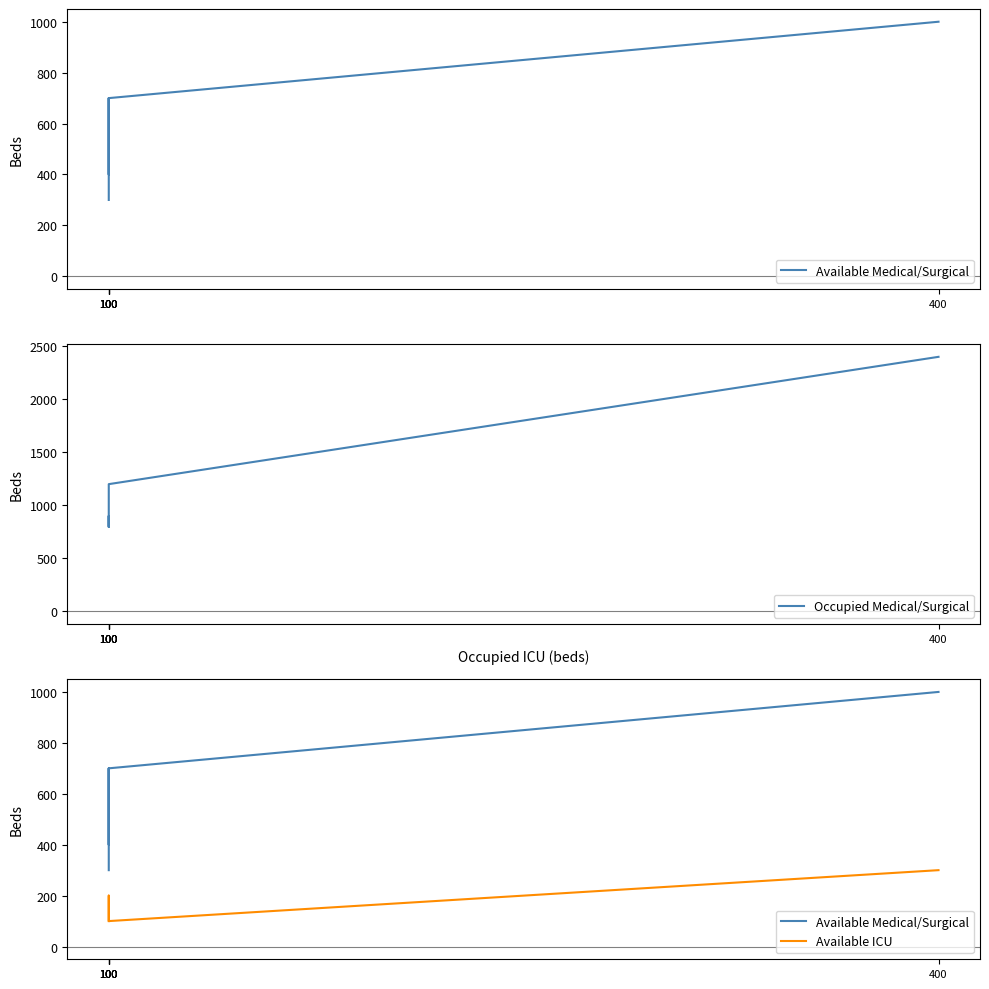

Rank the series by their maximum value, from highest to lowest.

Occupied Medical/Surgical, Available Medical/Surgical, Available ICU